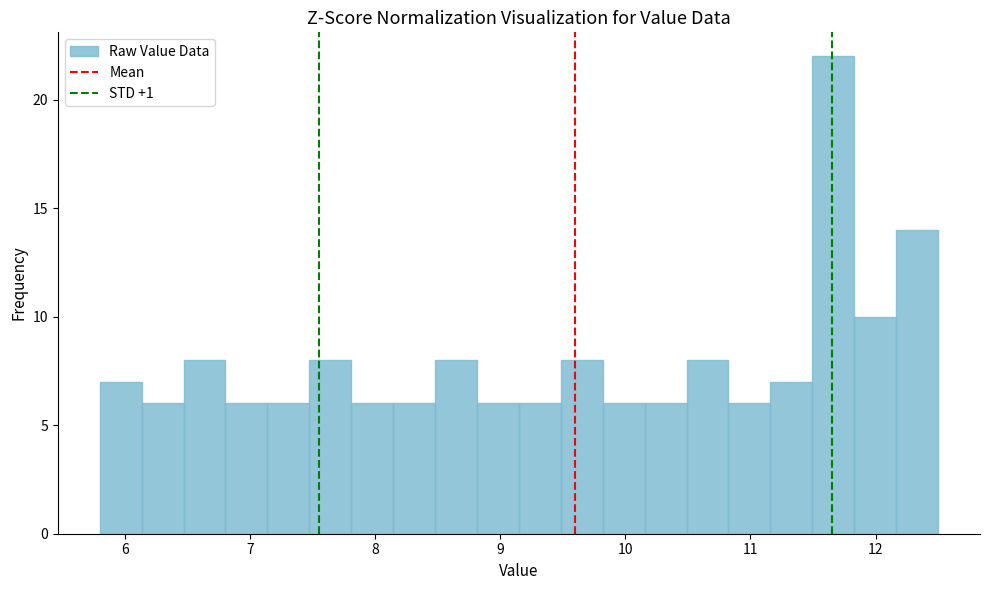

Read against the x-axis, roughly where is the centre of the tallest bar?

11.7